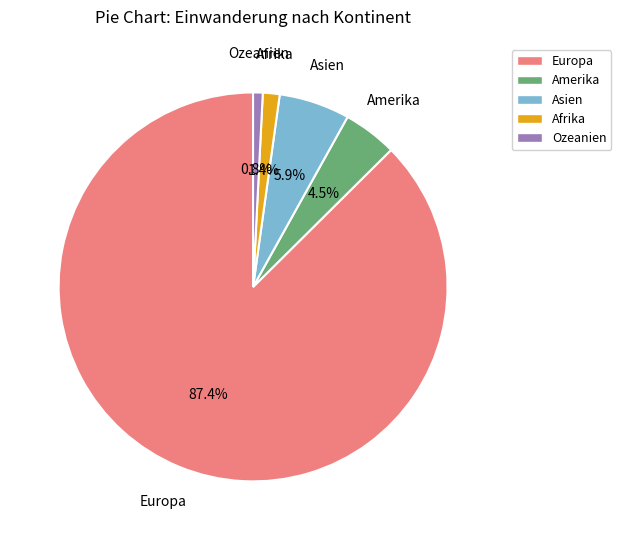

Between Europa and Asien, which is larger?

Europa